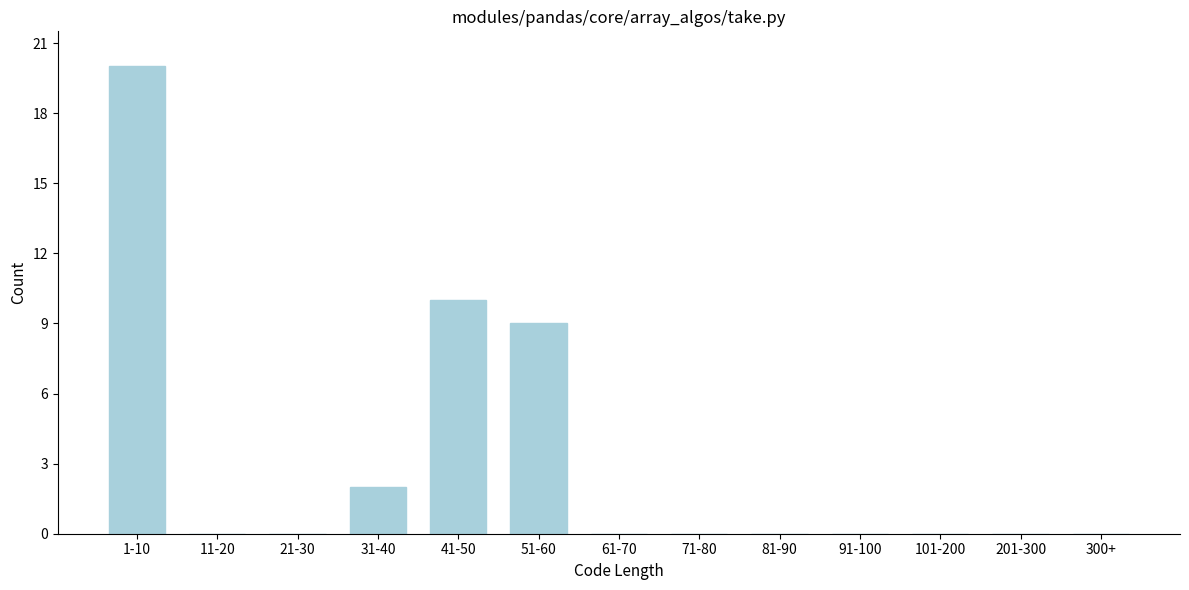

Reading right to left, what are all the values shown in this chart?

300+=0	201-300=0	101-200=0	91-100=0	81-90=0	71-80=0	61-70=0	51-60=9	41-50=10	31-40=2	21-30=0	11-20=0	1-10=20